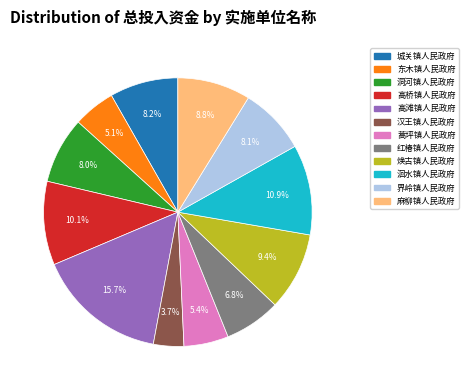

What percentage is the 洄水镇人民政府 slice, to the nearest percent?

11%